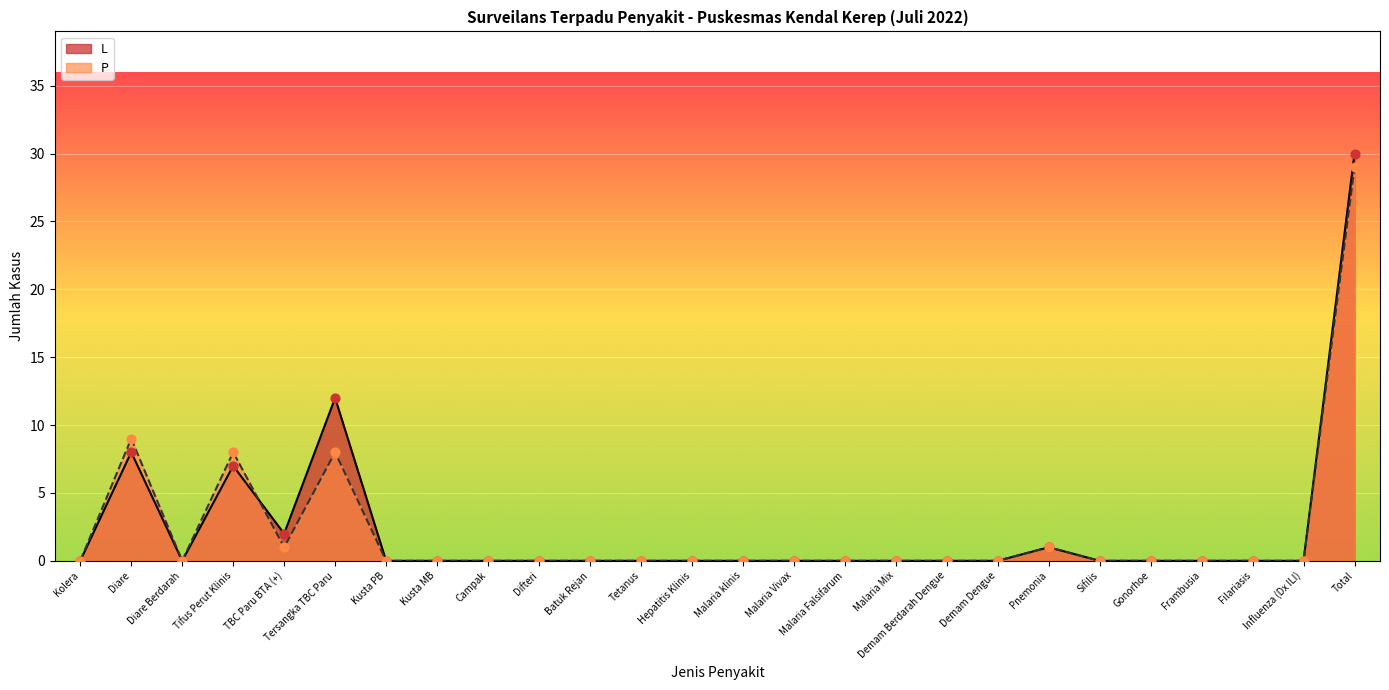

Which series has the largest Y range (max minus min)?

L